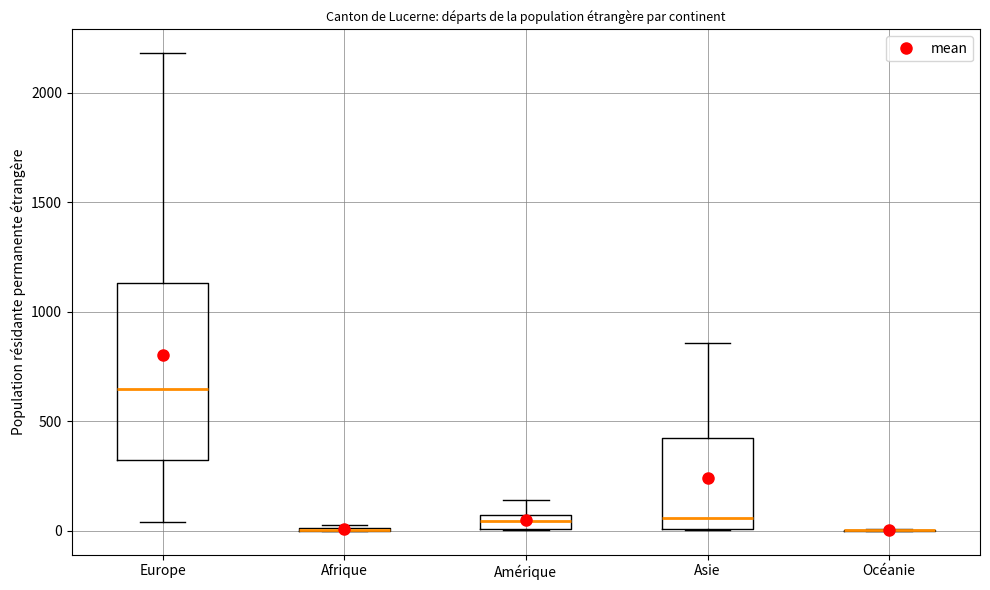

Where does the median line of the box for Europe sit on the y-axis? The values are not printed on the chart, so give them approximately, as read against the axis.

650